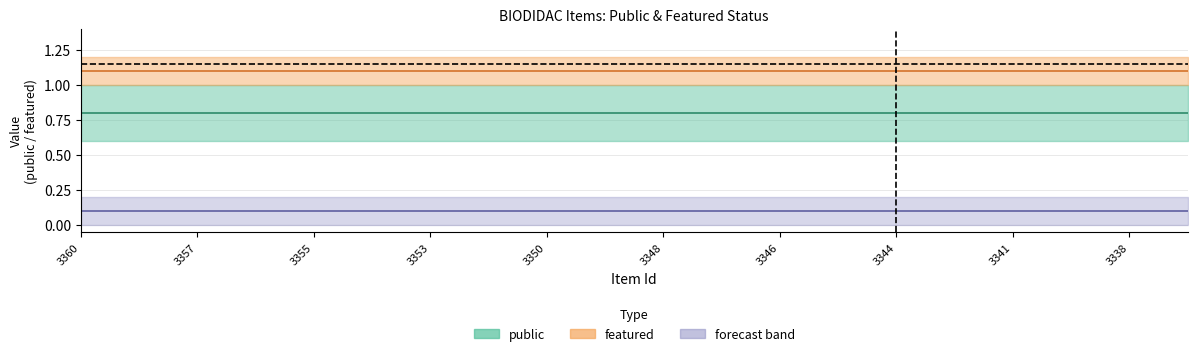

True or false: featured and public intersect in this chart.

False